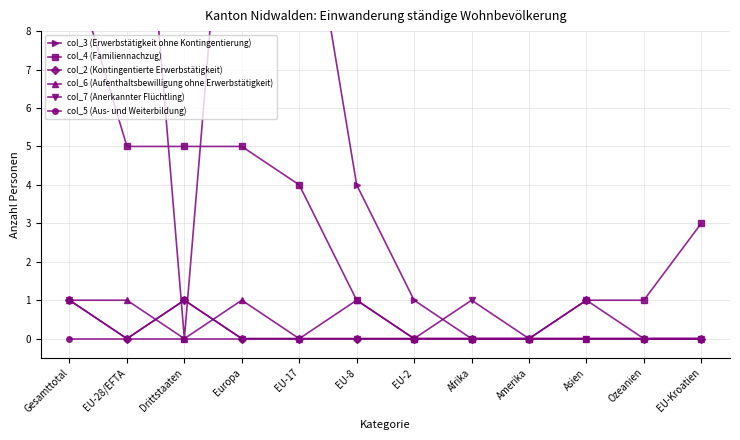

What is the spread (max minus min) of values at EU-Kroatien?

3